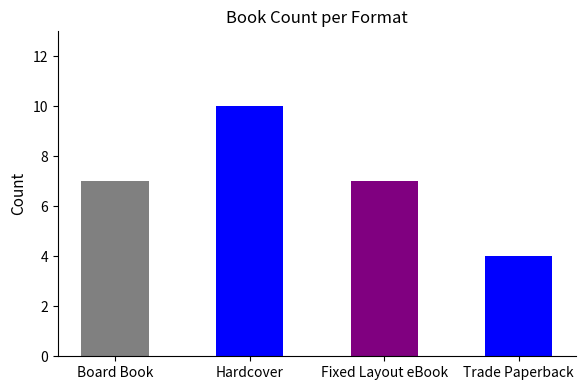

What is the label of the 4th bar from the right?

Board Book